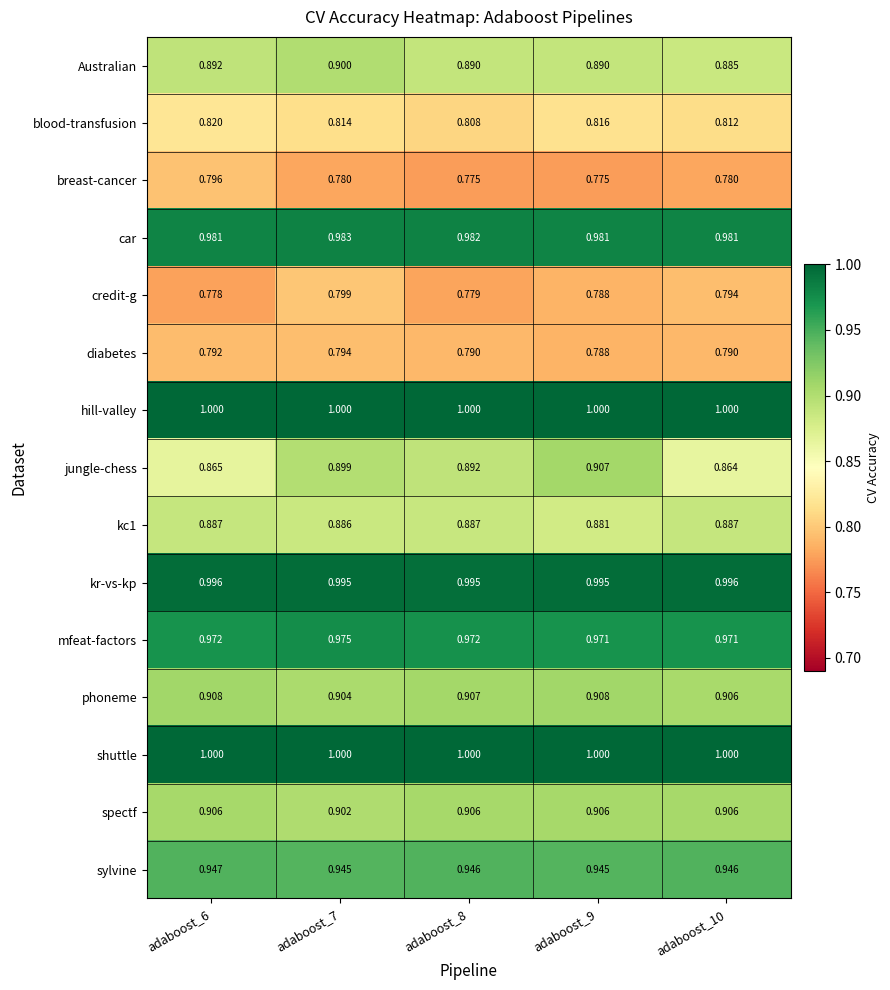

Between adaboost_7 and adaboost_9, which series saw the biggest shift?

credit-g